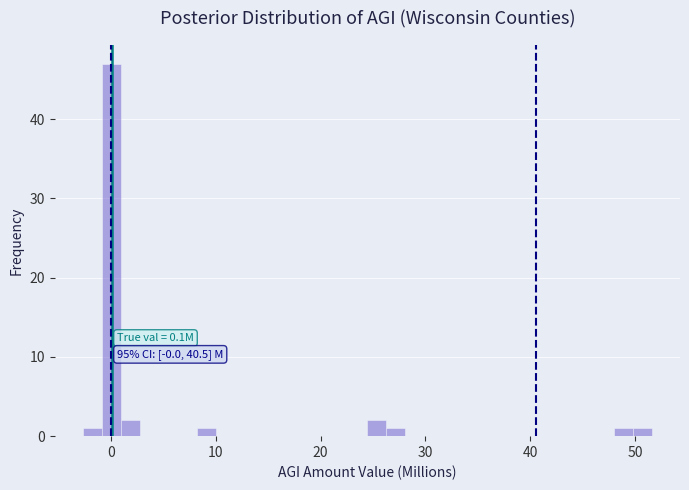

Around what value on the x-axis is the tallest bar? Give the approximate position of its centre, as read against the axis.

0